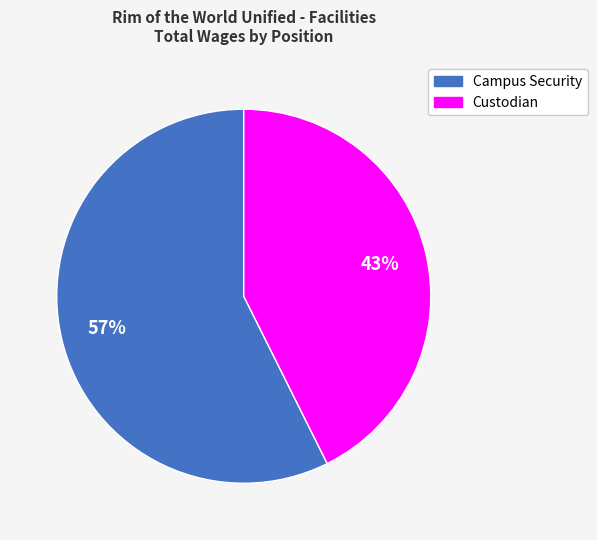

To the nearest percent, what is the combined percentage of Custodian and Campus Security?

100%